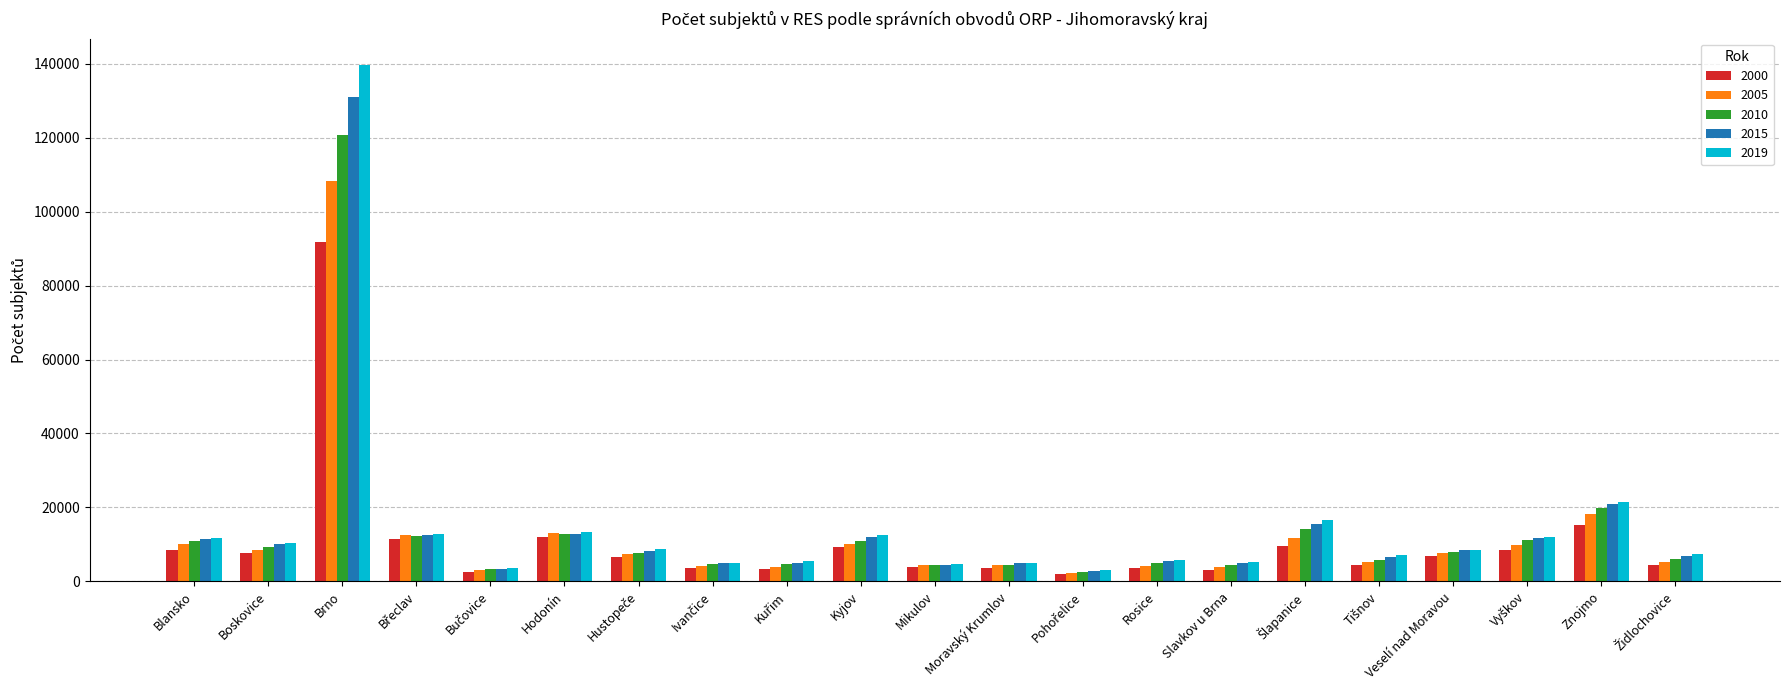

The 2015 series shows 4542 at Mikulov. True or false?

True